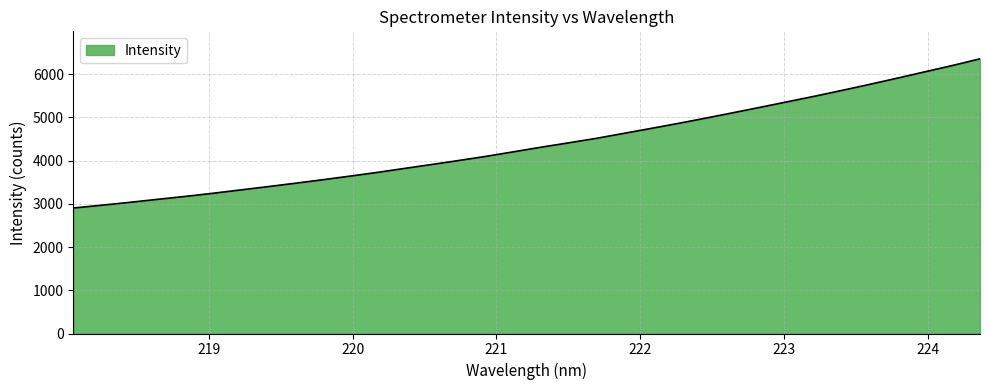

What is the difference between the maximum and minimum values?

3452.5